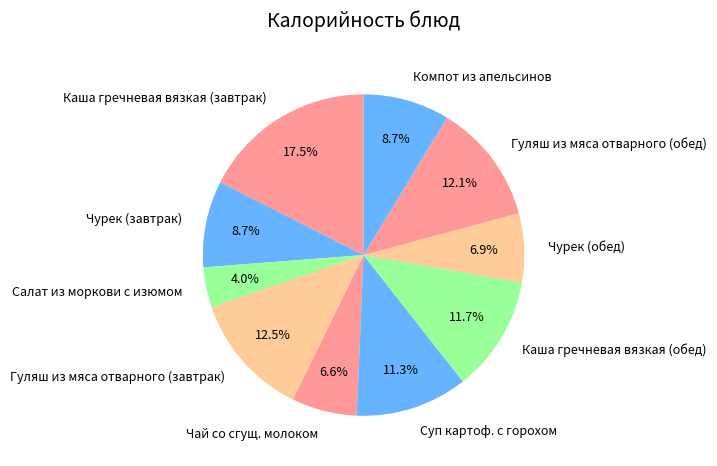

Which slice is the largest?

Каша гречневая вязкая (завтрак)